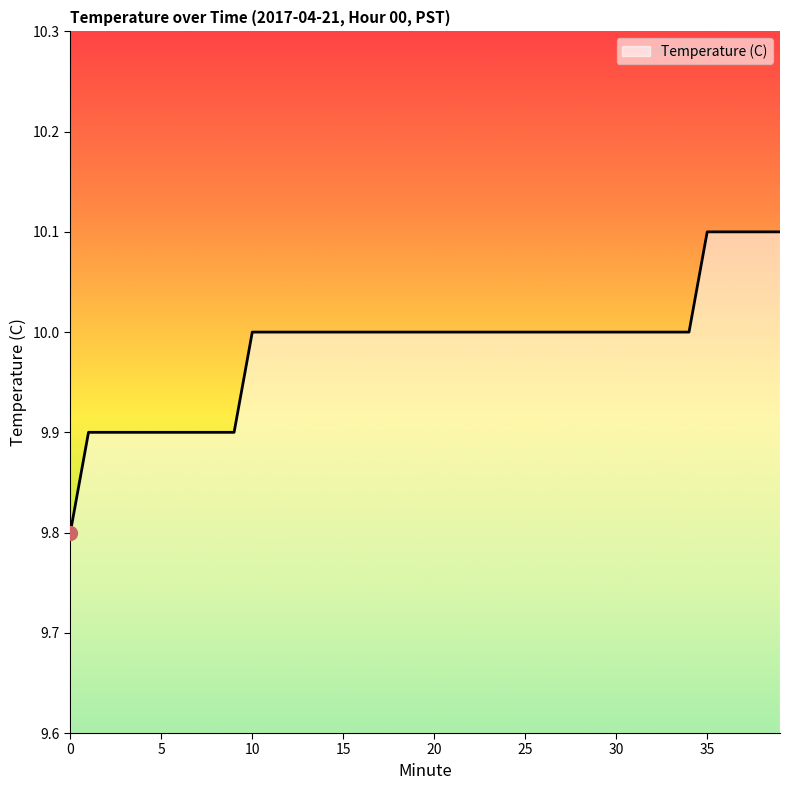

What is the maximum value shown in the chart?

10.1